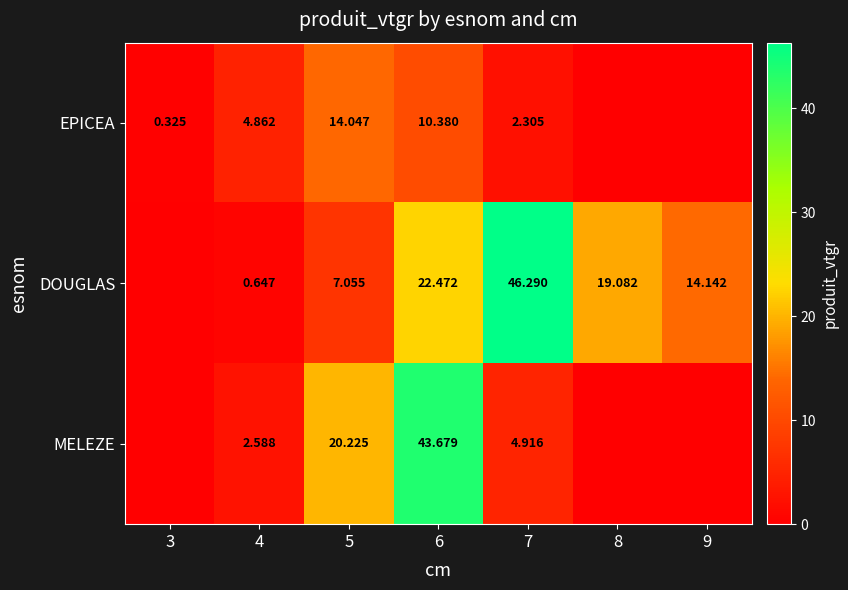

At 6, list the series in order from largest to smallest.

MELEZE, DOUGLAS, EPICEA